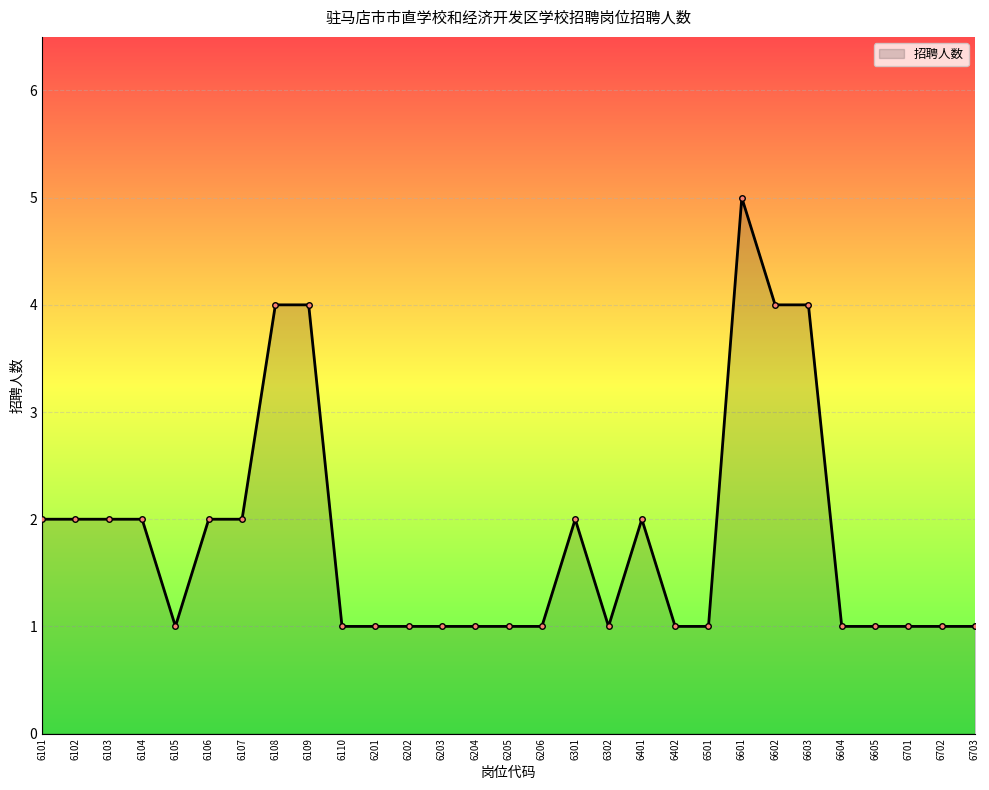

True or false: the data has more than 2 interior local peaks.

True